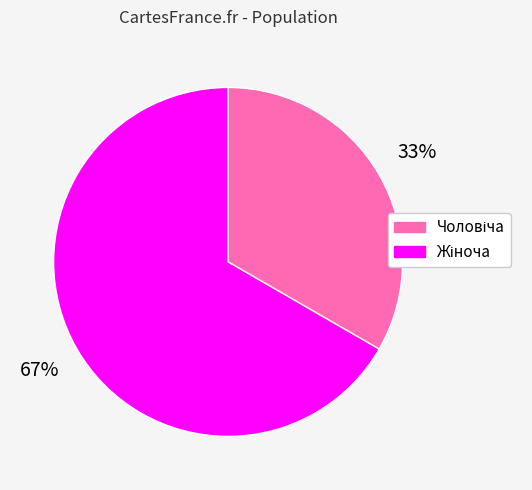

Is there any slice that represents more than half of the pie?

Yes